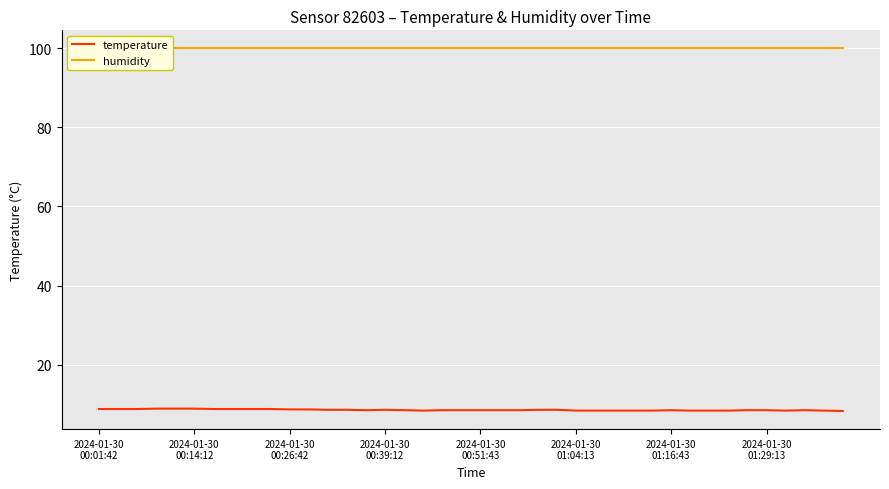

Read the humidity value at 18.

99.9